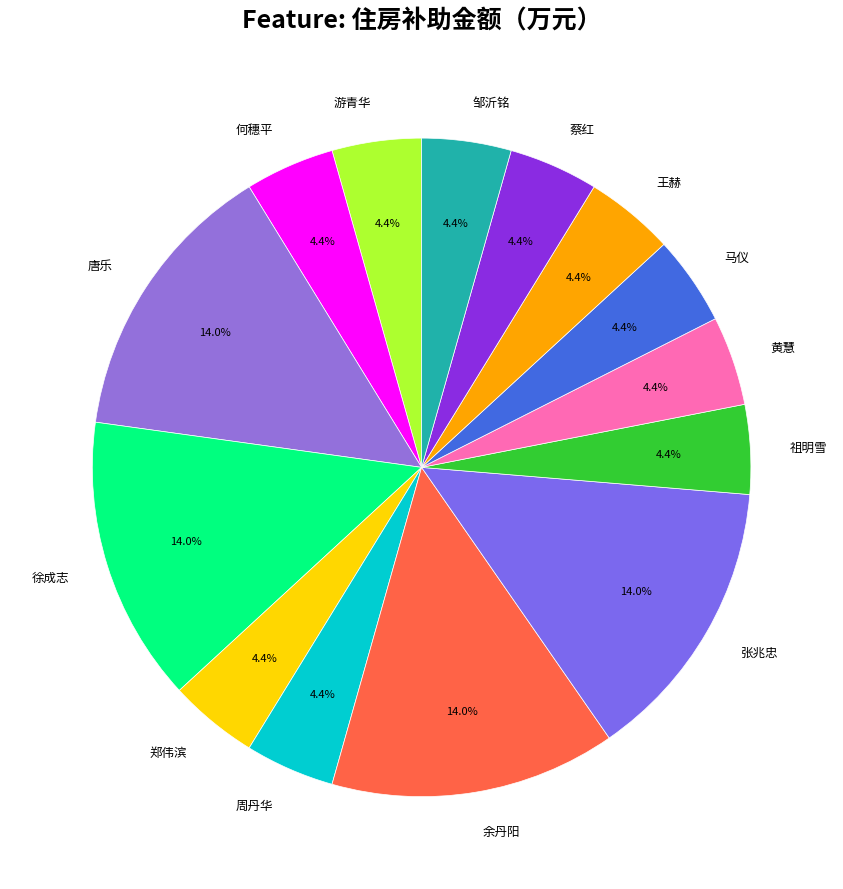

Is there any slice that represents more than half of the pie?

No